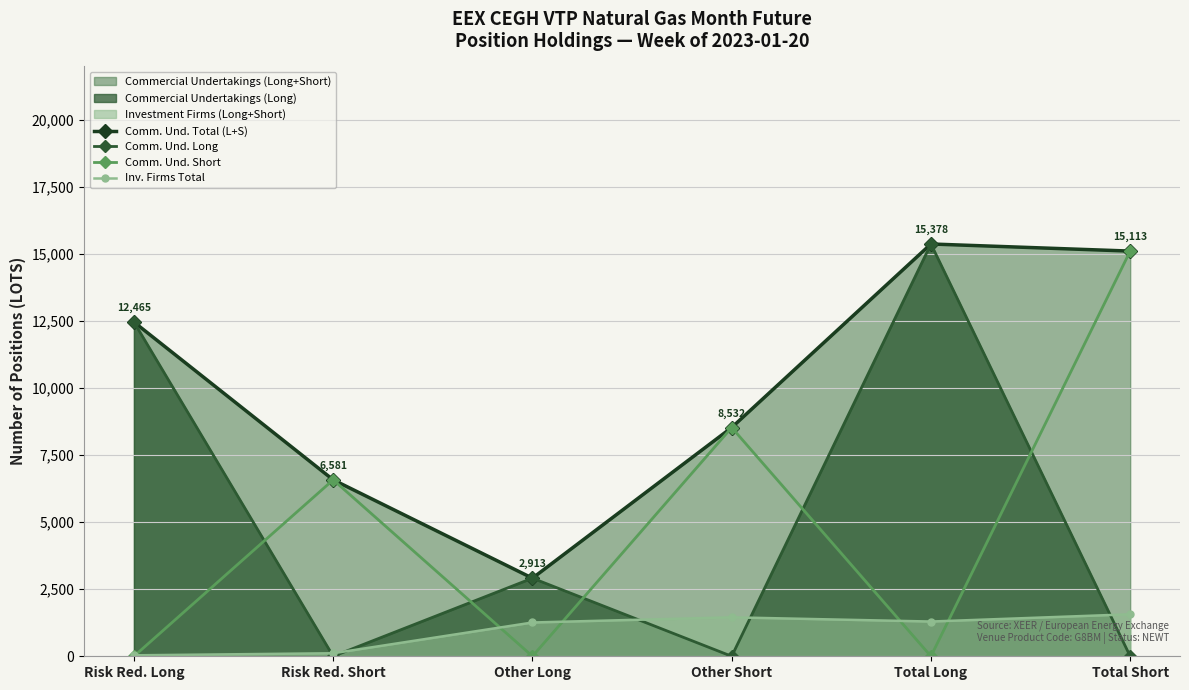

What is the spread (max minus min) of values at Other Short?

8532